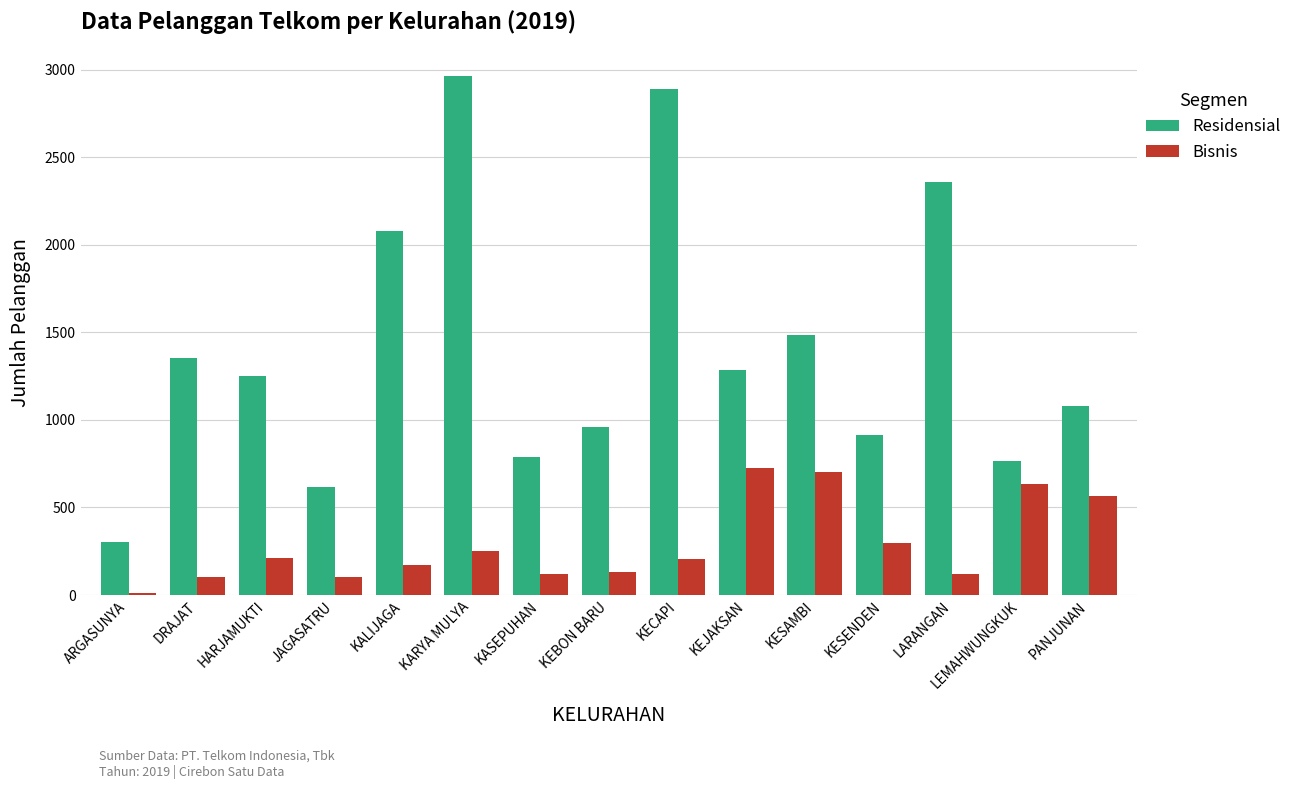

Rank the series by their average value, from lowest to highest.

Bisnis, Residensial